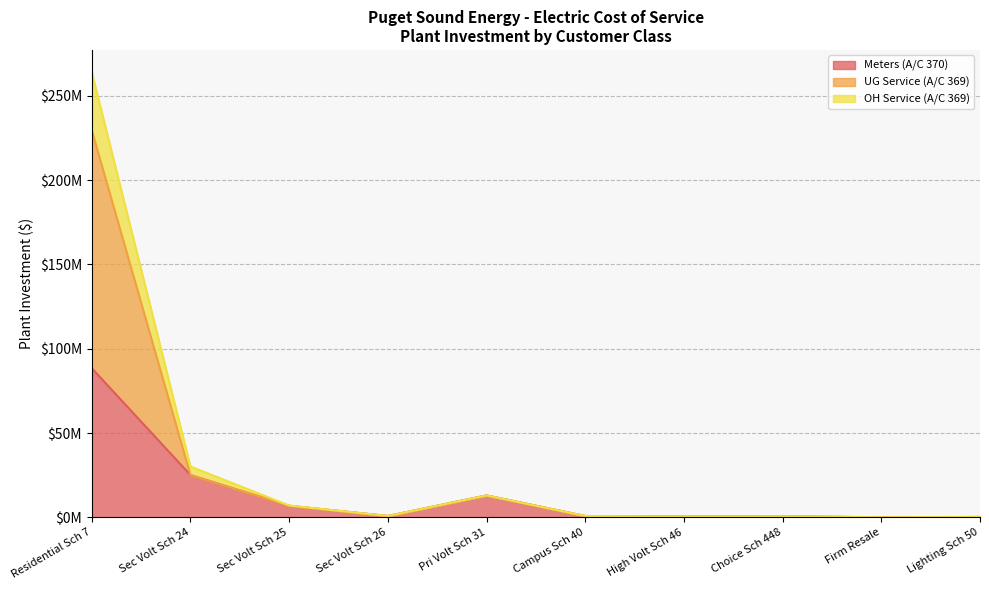

At which category is the sum across all series the highest?

Residential Sch 7